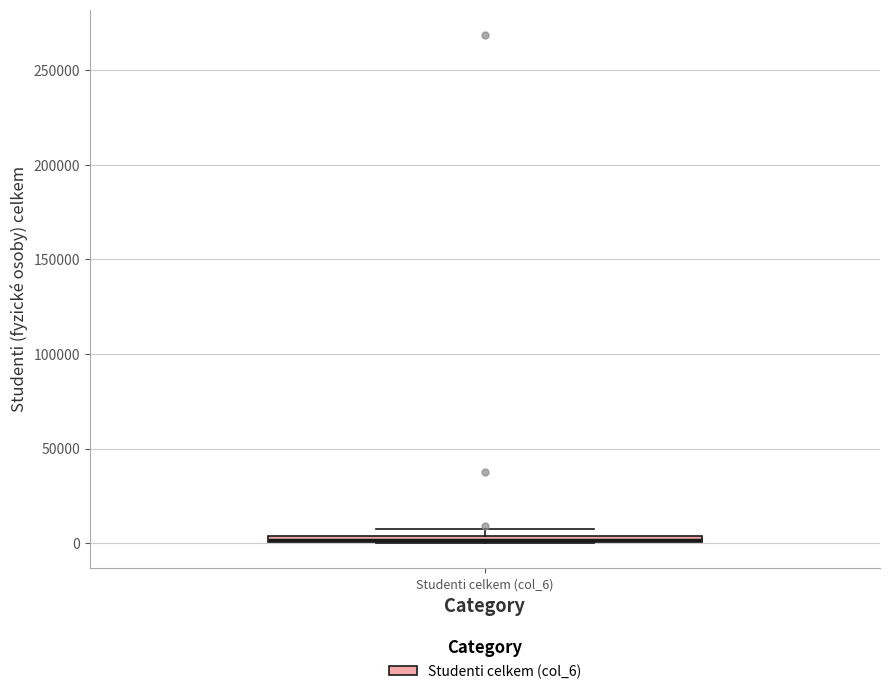

Where is the upper edge of the box for Studenti celkem (col_6) on the y-axis? The values are not printed on the chart, so give them approximately, as read against the axis.

5000